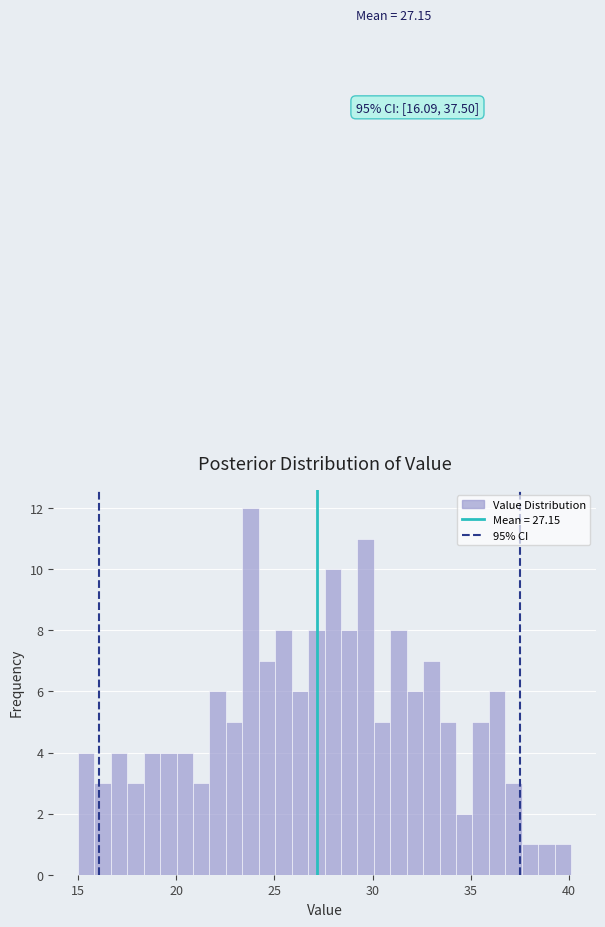

Read against the x-axis, roughly where is the centre of the tallest bar?

24.0